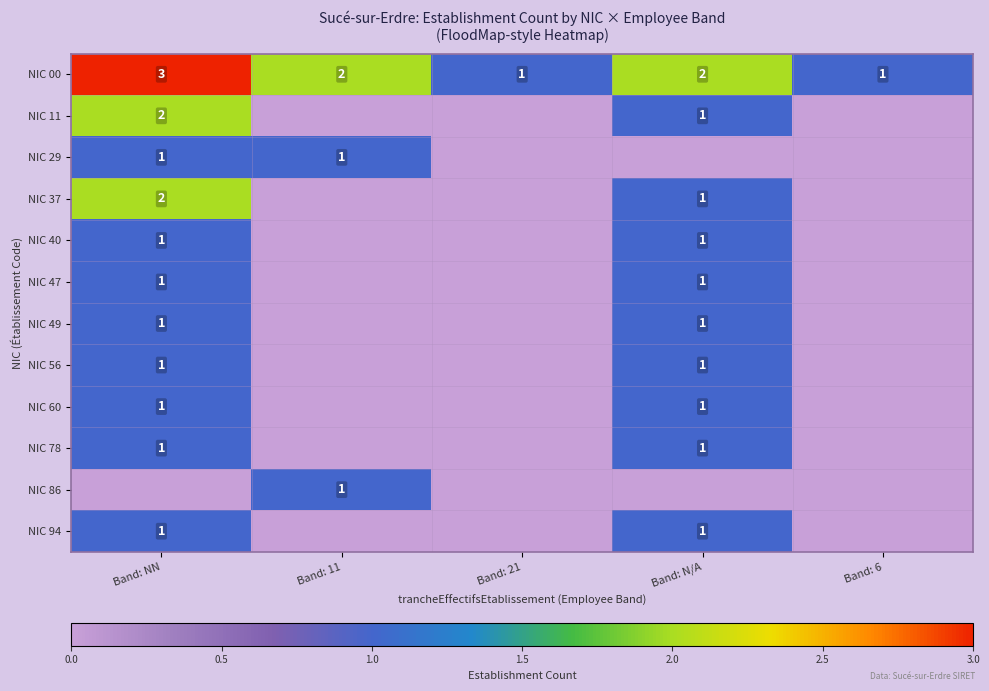

The NIC 60 series shows 1 at Band: N/A. True or false?

True